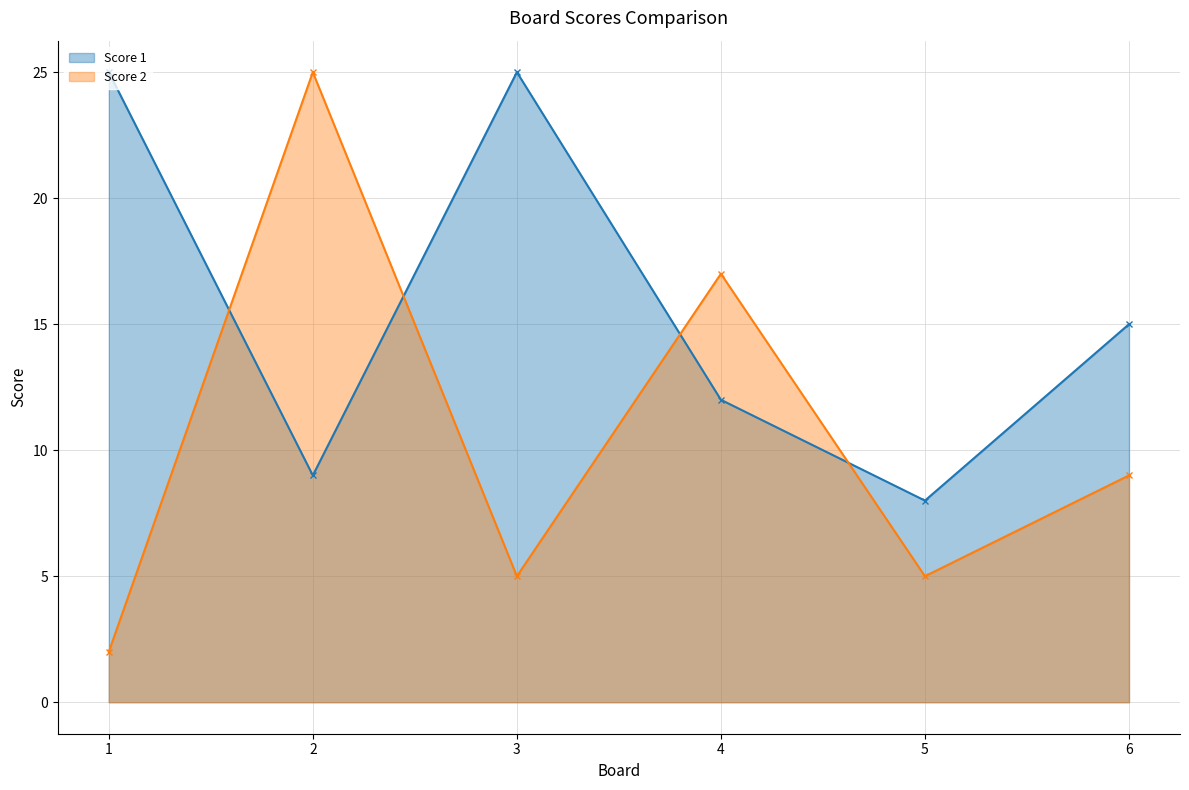

What is the difference between the maximum and second lowest values in the Score 2 series?

20